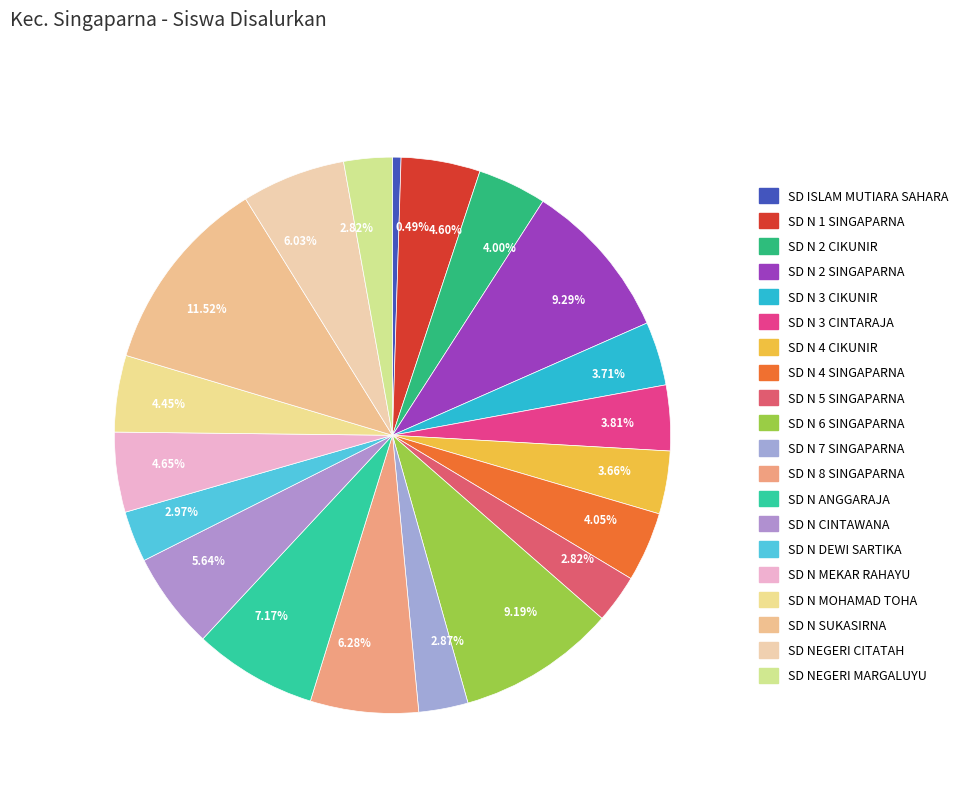

What is the largest slice in the pie chart?

SD N SUKASIRNA